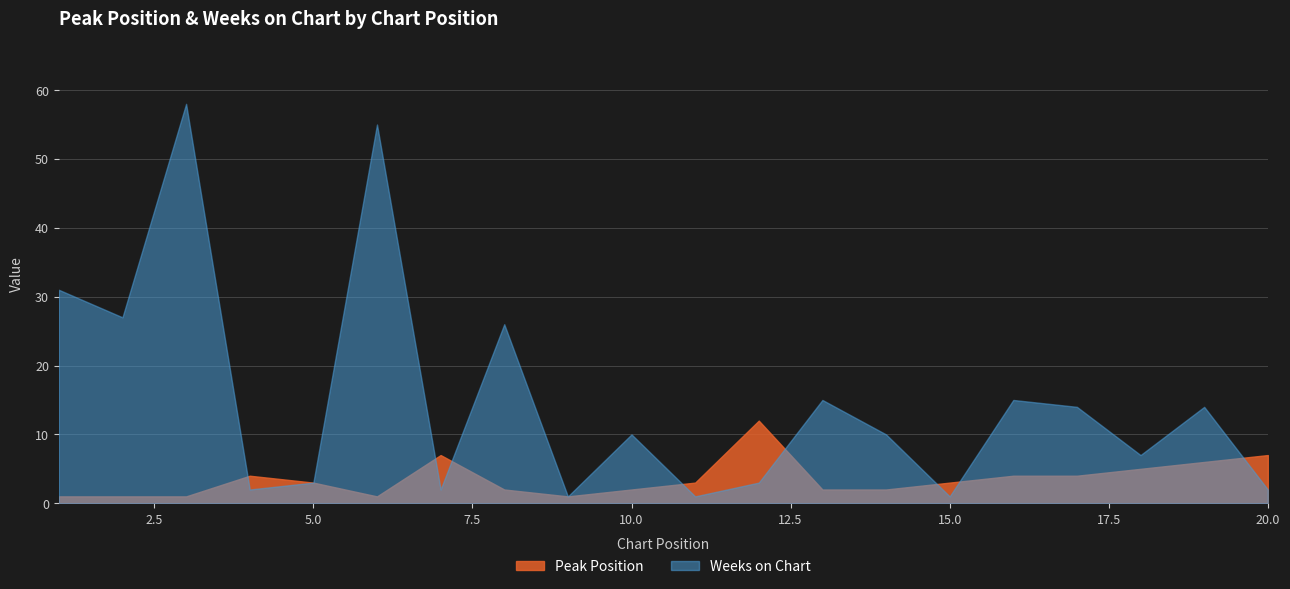

Where is Peak Position nearest to the value 6?

19